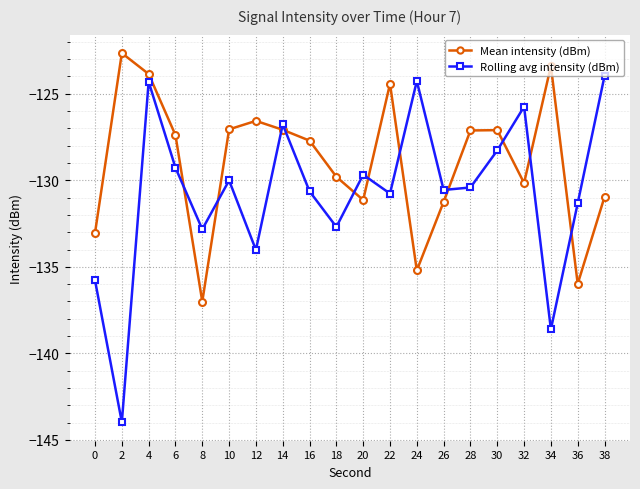

List the series in order of their peak value, highest first.

Mean intensity (dBm), Rolling avg intensity (dBm)